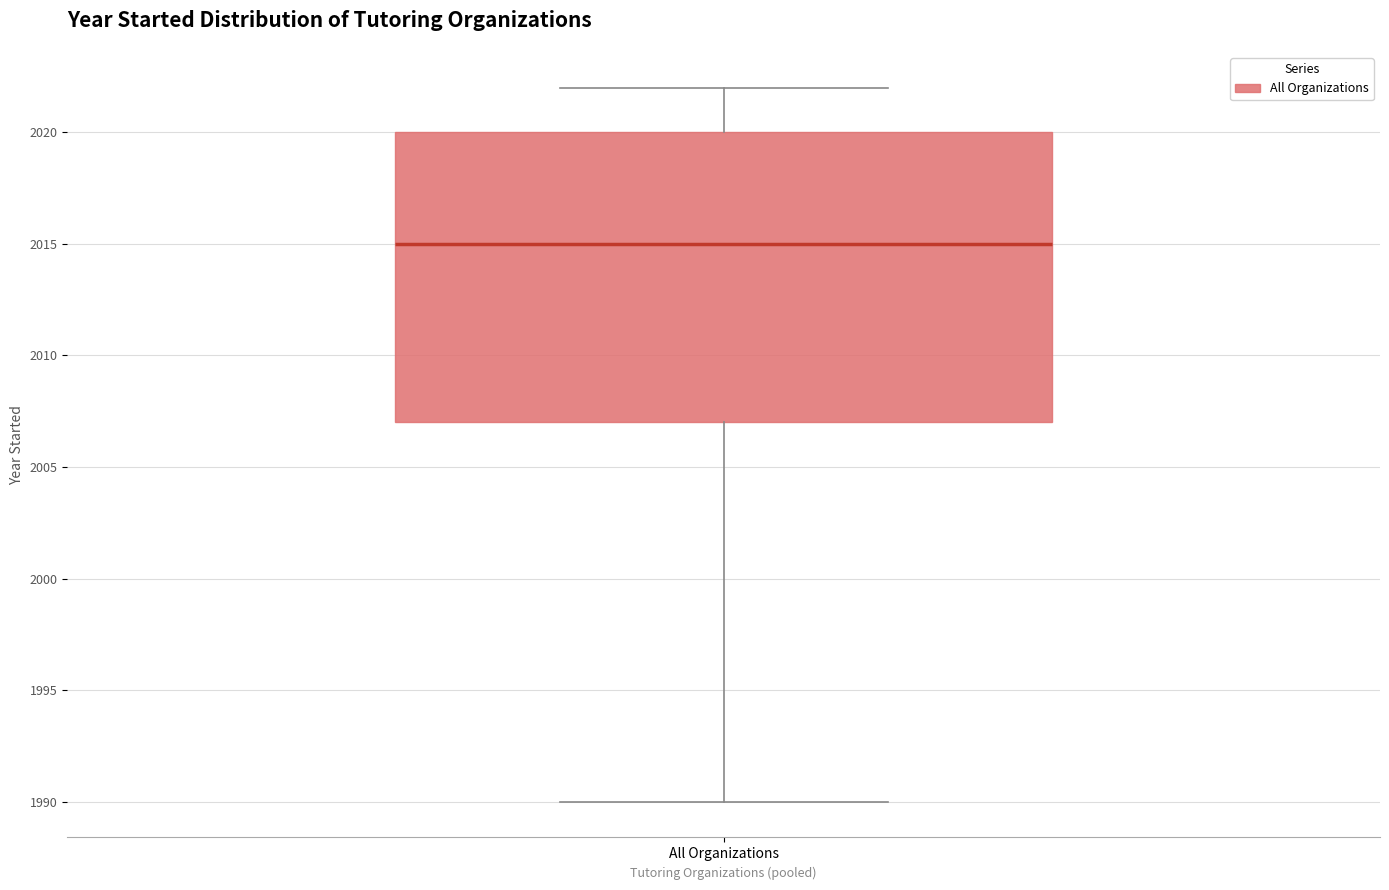

Where does the upper whisker of the box for All Organizations end on the y-axis? The values are not printed on the chart, so give them approximately, as read against the axis.

2022